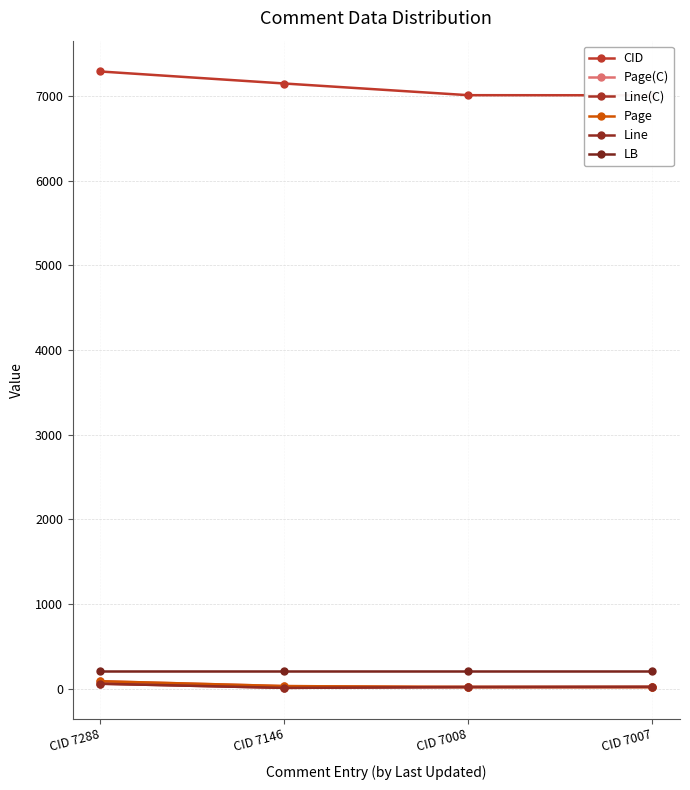

Where is Line nearest to the value 32?

CID 7007